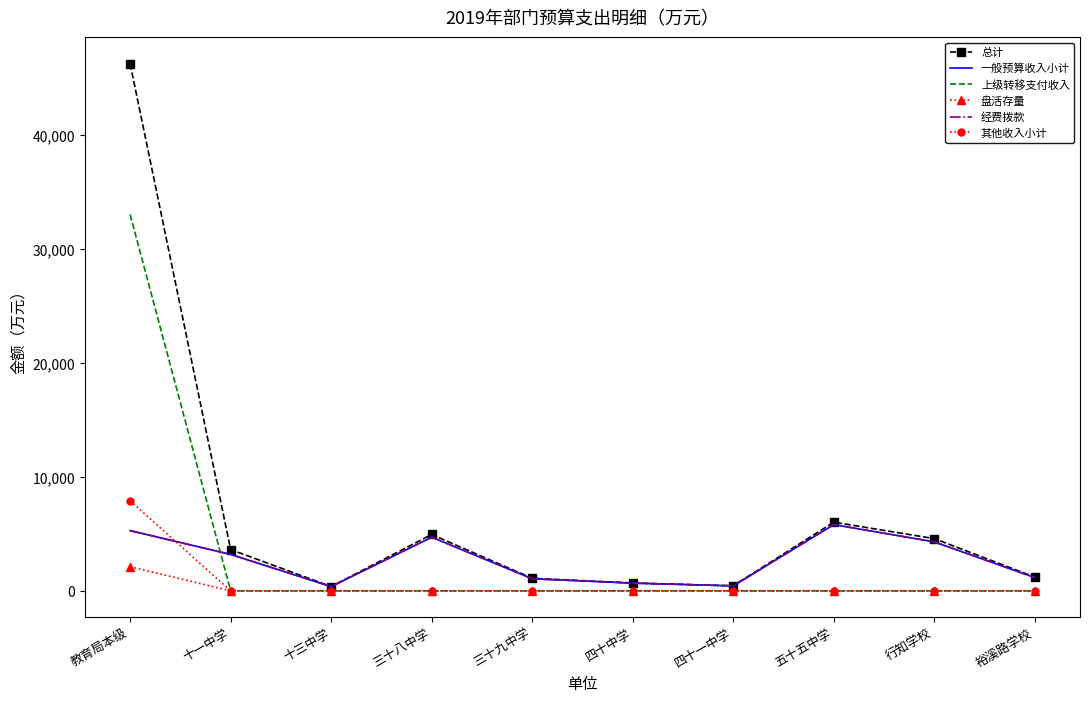

What is the difference between the maximum and minimum values in the 总计 series?

45891.2